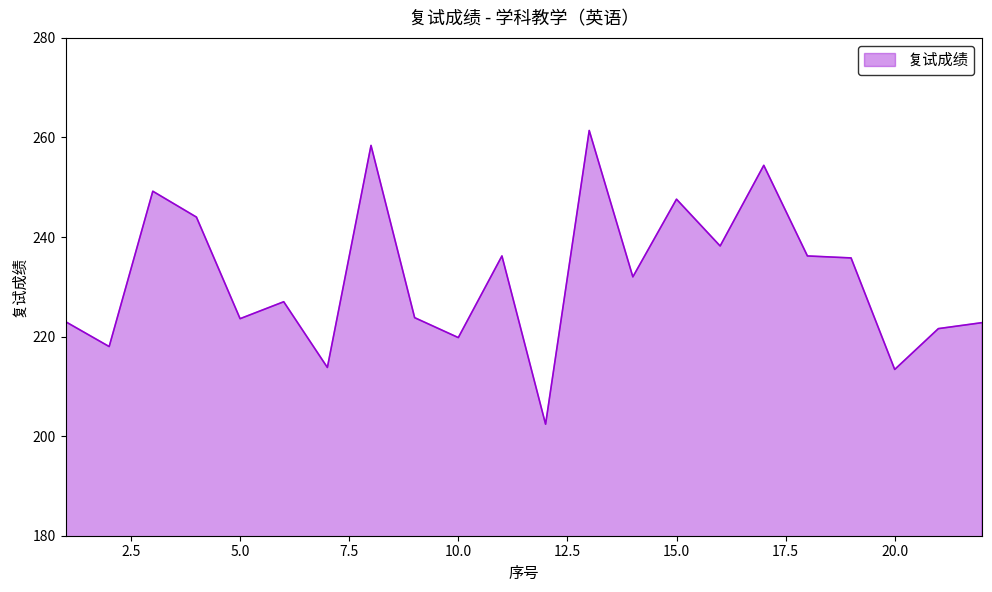

What is the maximum value shown in the chart?

261.4